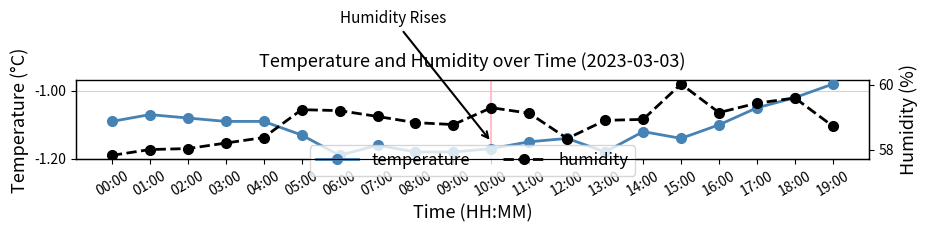

At which category is the sum across all series the highest?

15:00